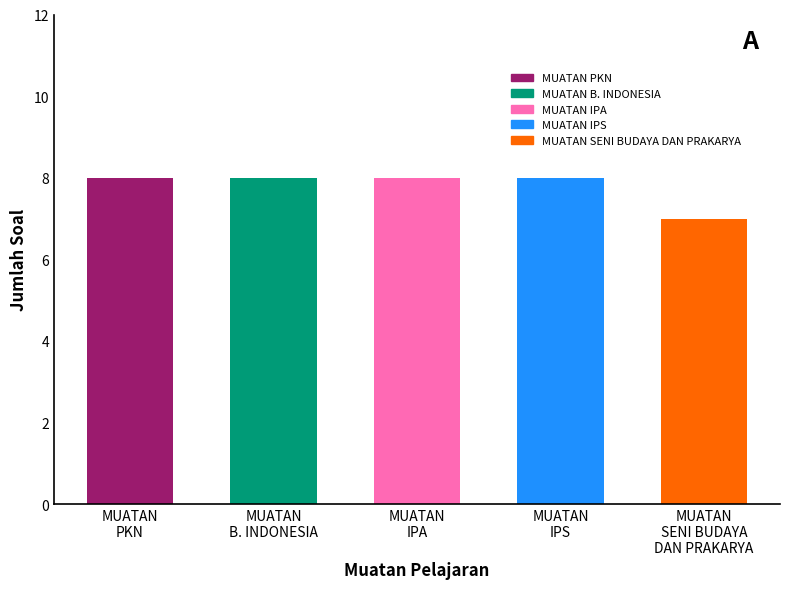

What is the value of the 3rd bar from the left?

8